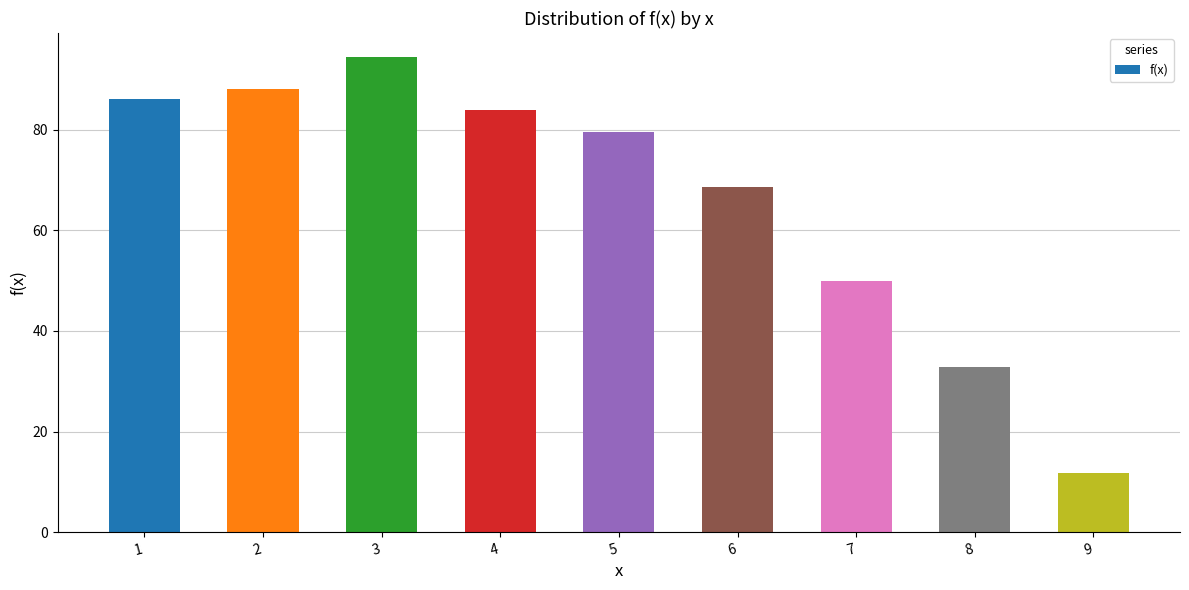

What is the value of the 5th bar from the left?

79.5